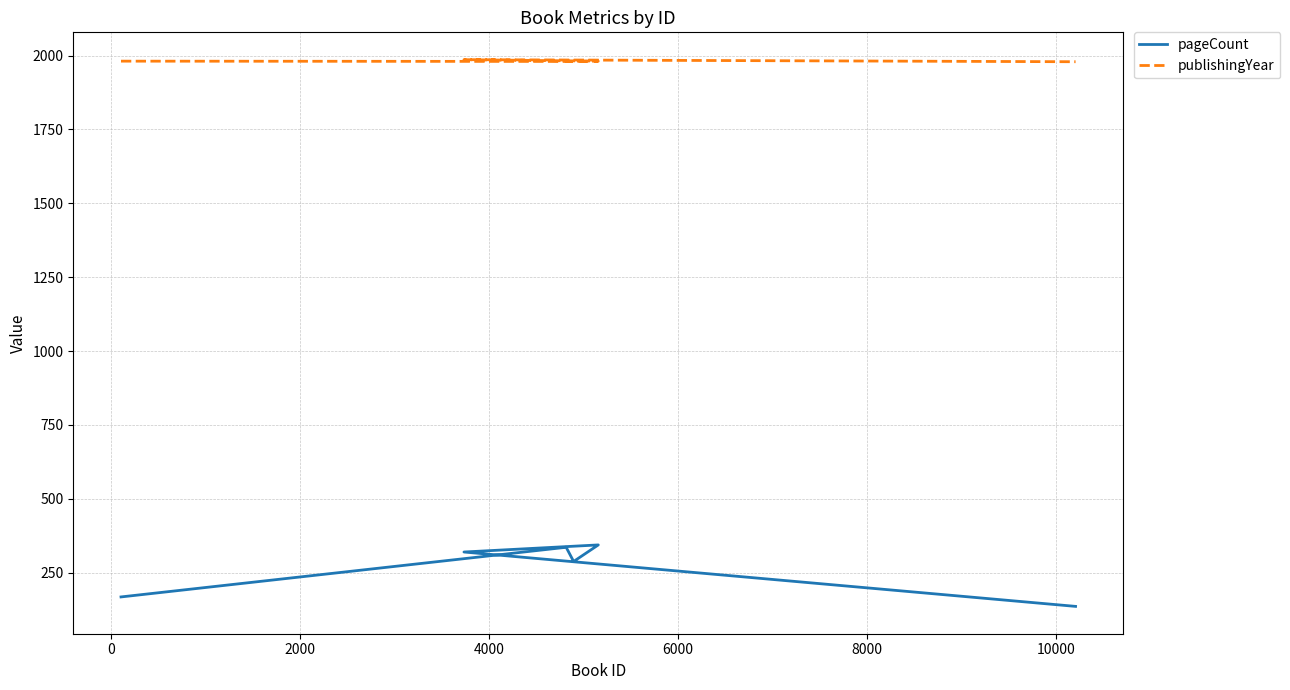

Reading left to right, extract all data points from this chart.

pageCount: 168	336	288	344	320	136
publishingYear: 1981	1980	1980	1981	1986	1979